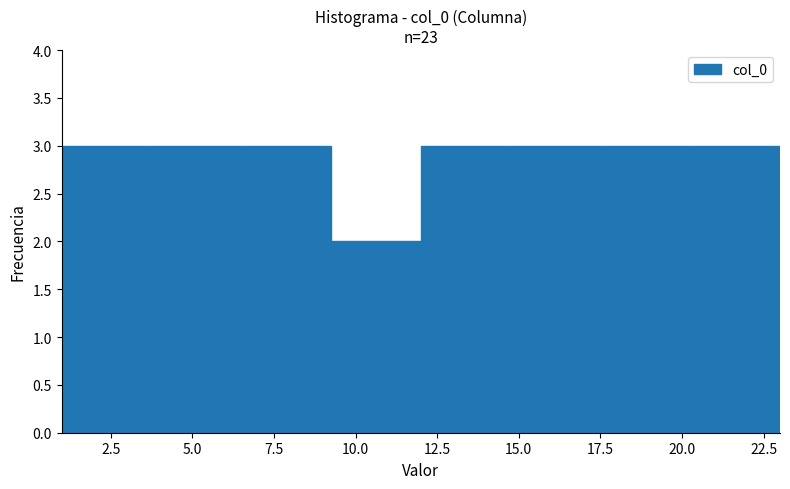

Reading left to right, transcribe this chart: for each bar, give the range it covers on the x-axis and its height. Neither the bar edges nor the heights are printed on the chart, so give them approximately, as read against the axes.

1.00 to 3.75: 3
3.75 to 6.50: 3
6.50 to 9.25: 3
9.25 to 12.00: 2
12.00 to 14.75: 3
14.75 to 17.50: 3
17.50 to 20.25: 3
20.25 to 23.00: 3